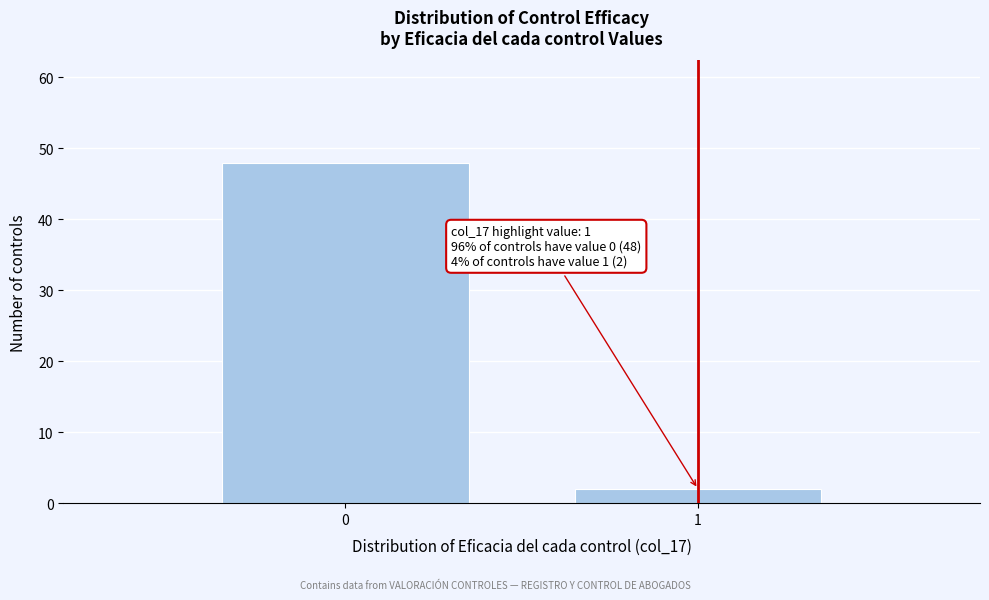

Reading left to right, transcribe all the data shown in this chart.

48	2